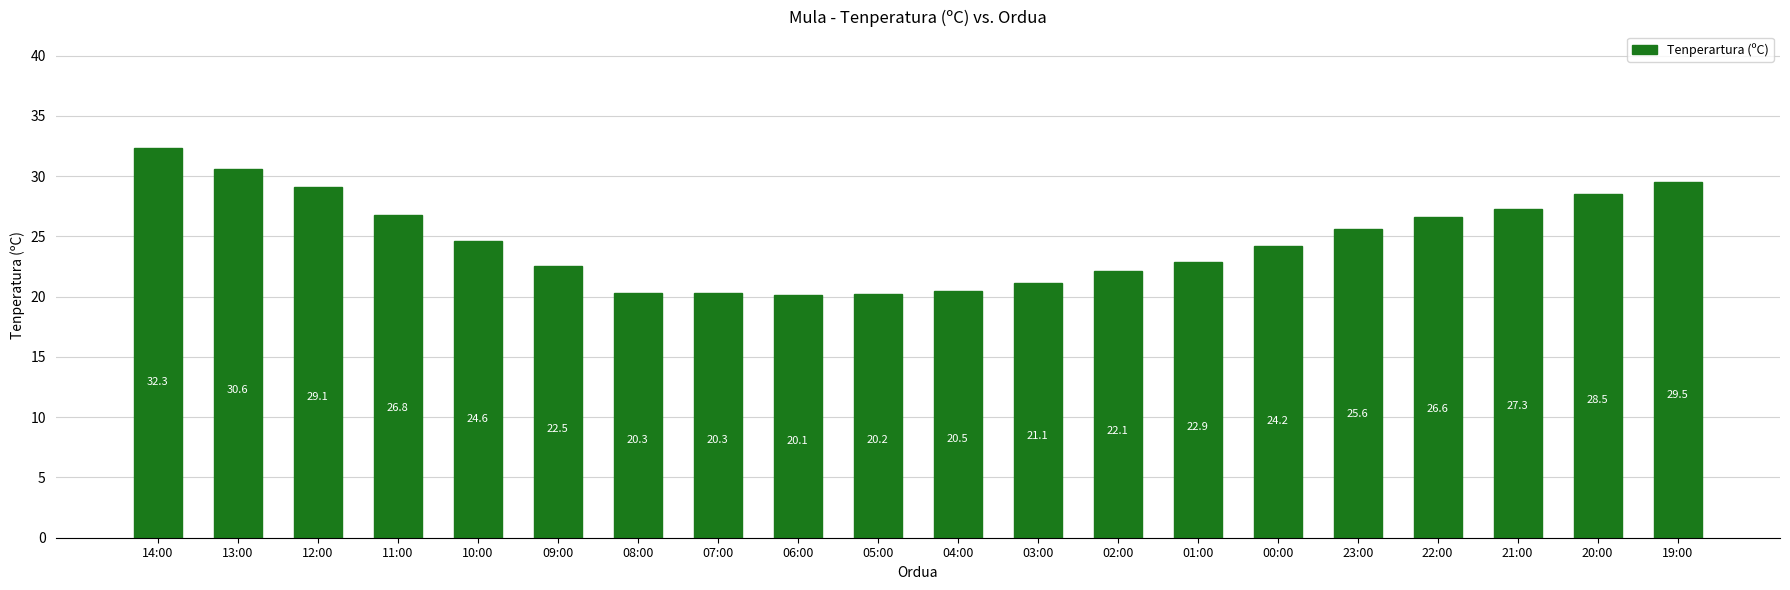

True or false: the data shows 14.0 at 13:00.

False